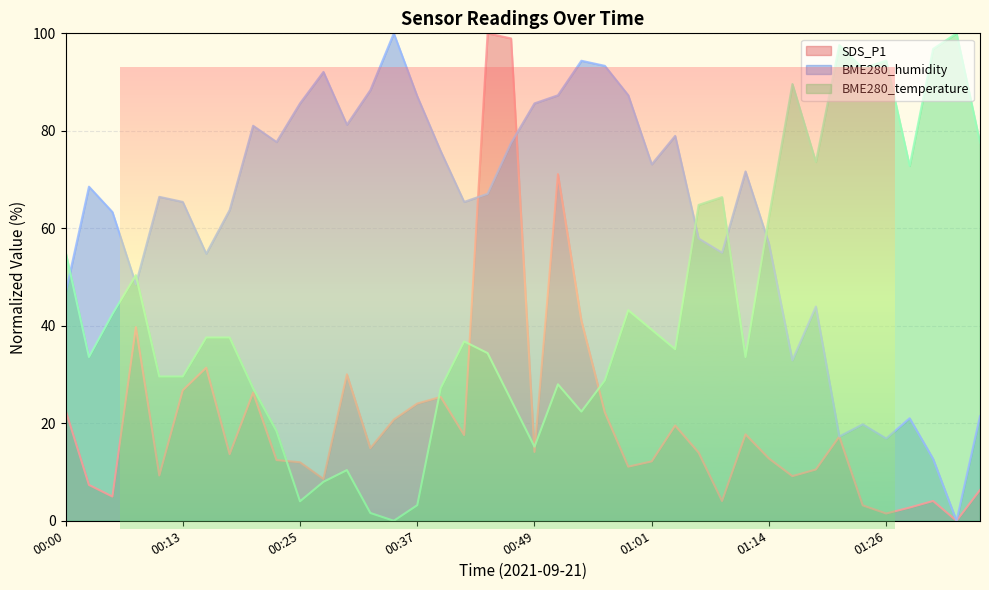

Rank the categories by BME280_temperature value from highest to lowest.

01:33, 01:21, 01:31, 01:26, 01:24, 01:16, 01:36, 01:18, 01:28, 01:09, 01:06, 01:14, 00:00, 00:08, 00:59, 00:05, 01:01, 00:15, 00:17, 00:42, 01:04, 00:45, 00:03, 01:11, 00:10, 00:13, 00:57, 00:52, 00:20, 00:40, 00:47, 00:54, 00:22, 00:49, 00:30, 00:27, 00:25, 00:37, 00:32, 00:35